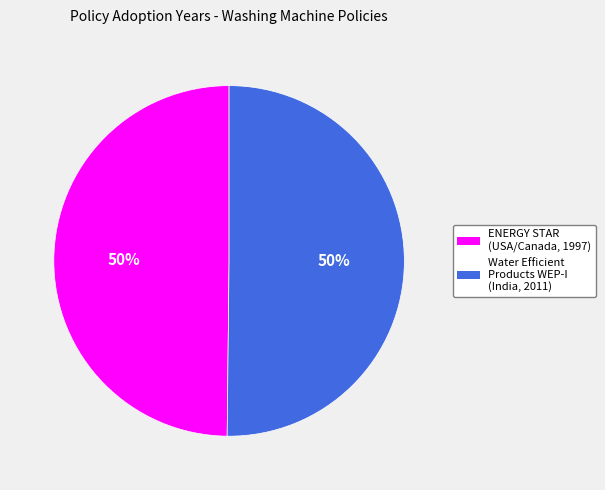

Count the number of slices in the pie.

2